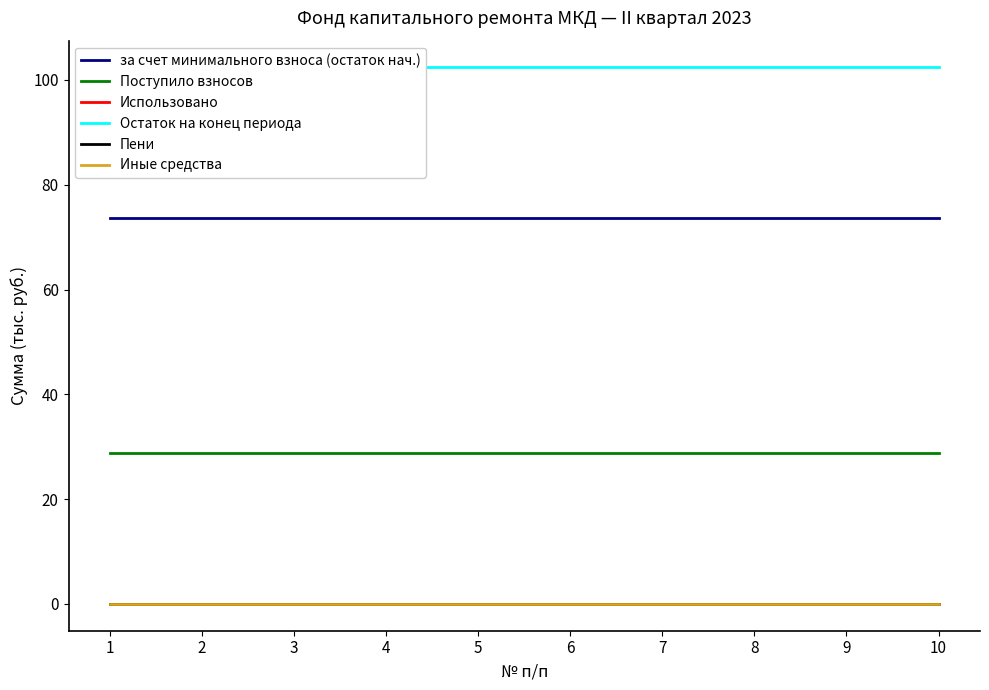

True or false: Использовано has a value of 0.0 at 10.

True